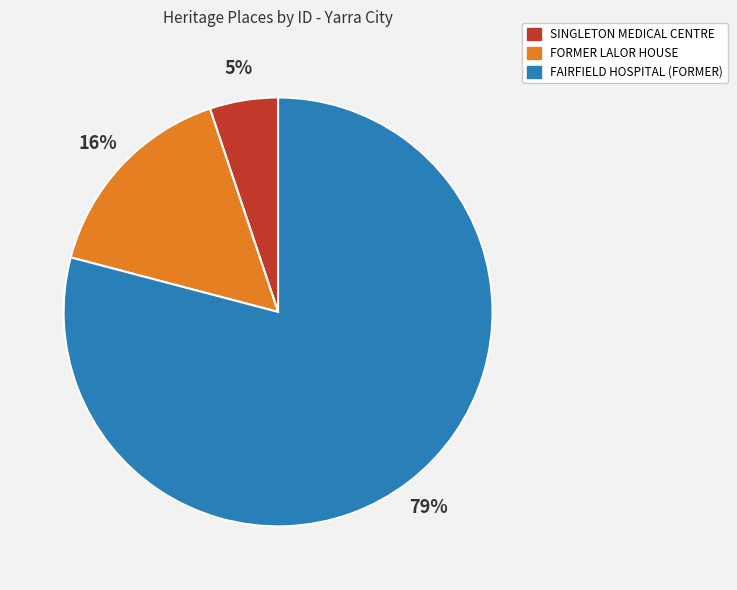

What is the smallest slice in the pie chart?

SINGLETON MEDICAL CENTRE